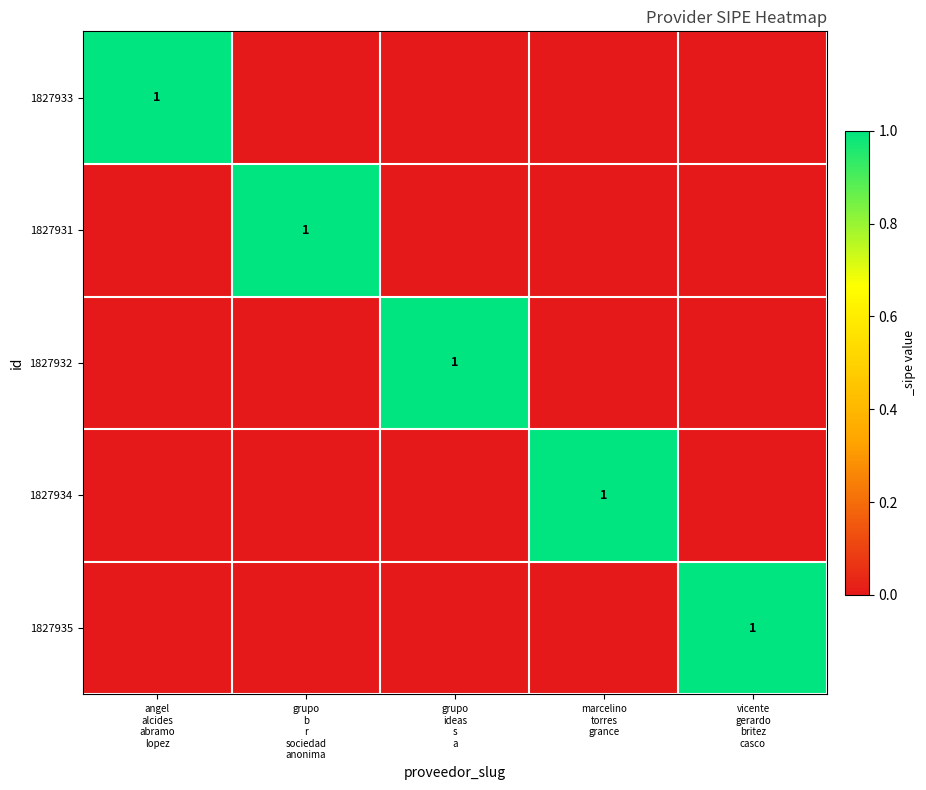

How many values in 1827934 are above zero?

1